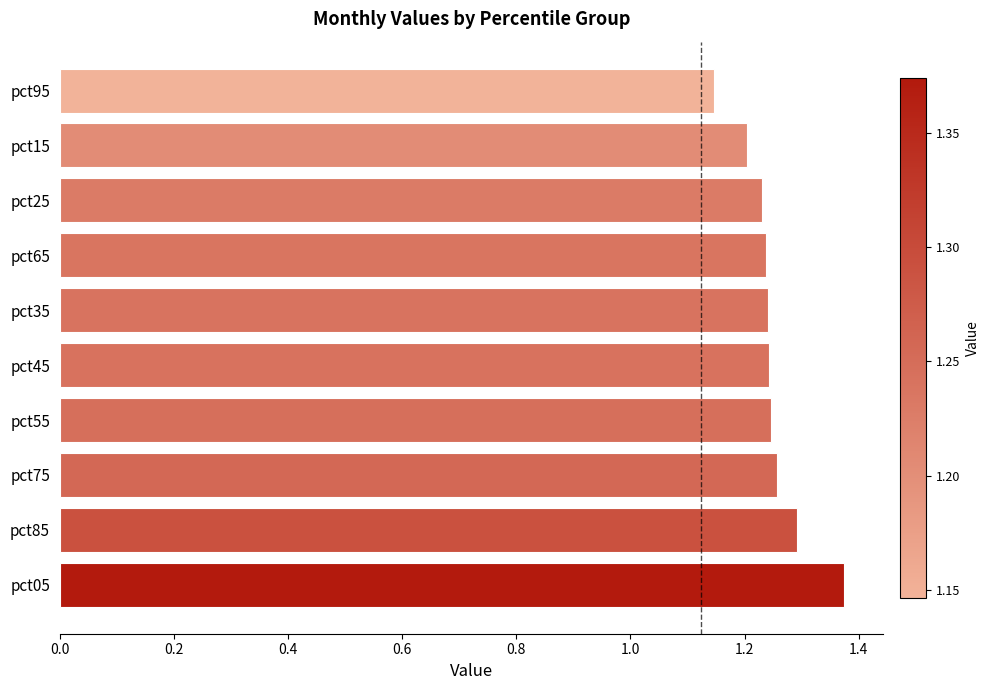

The chart shows a value of 0.7 at pct35. True or false?

False